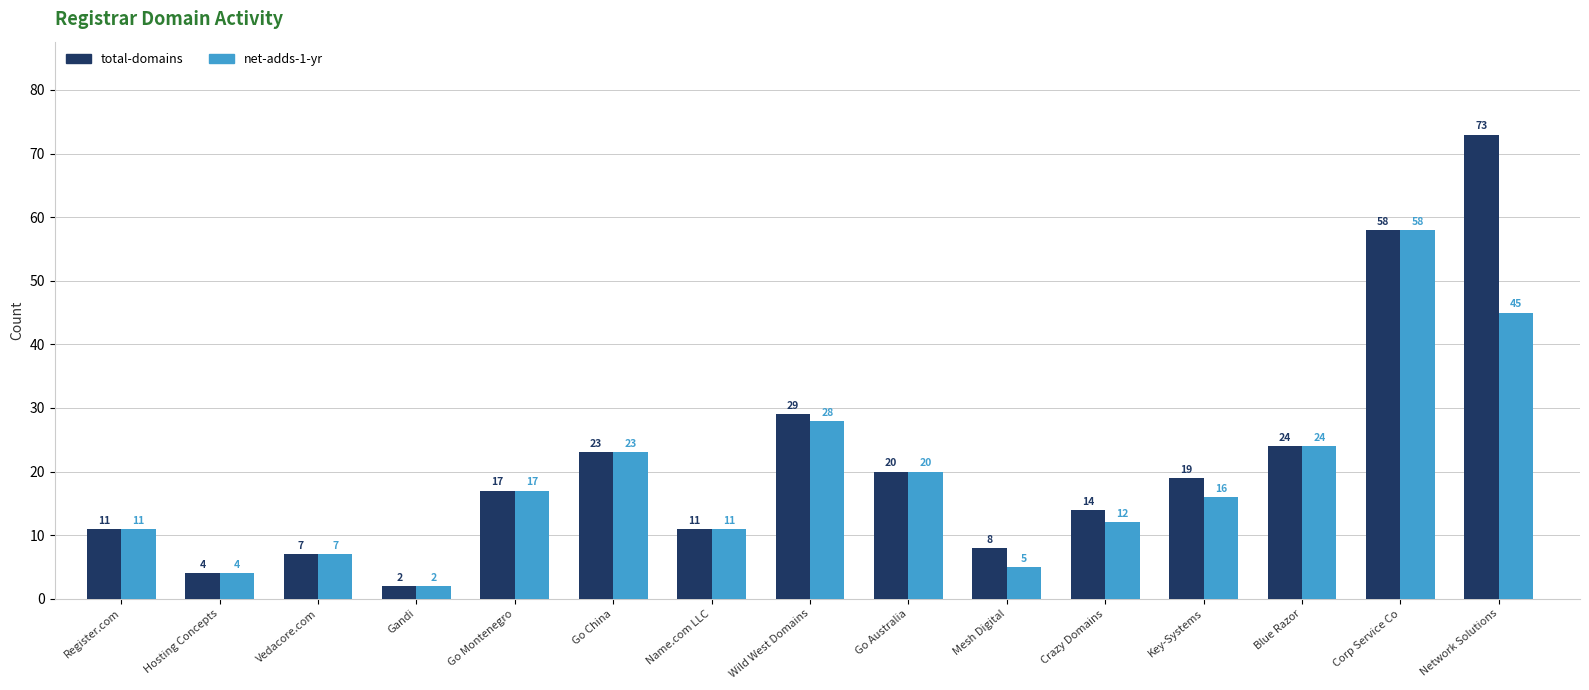

What value does the total-domains series have at Gandi?

2